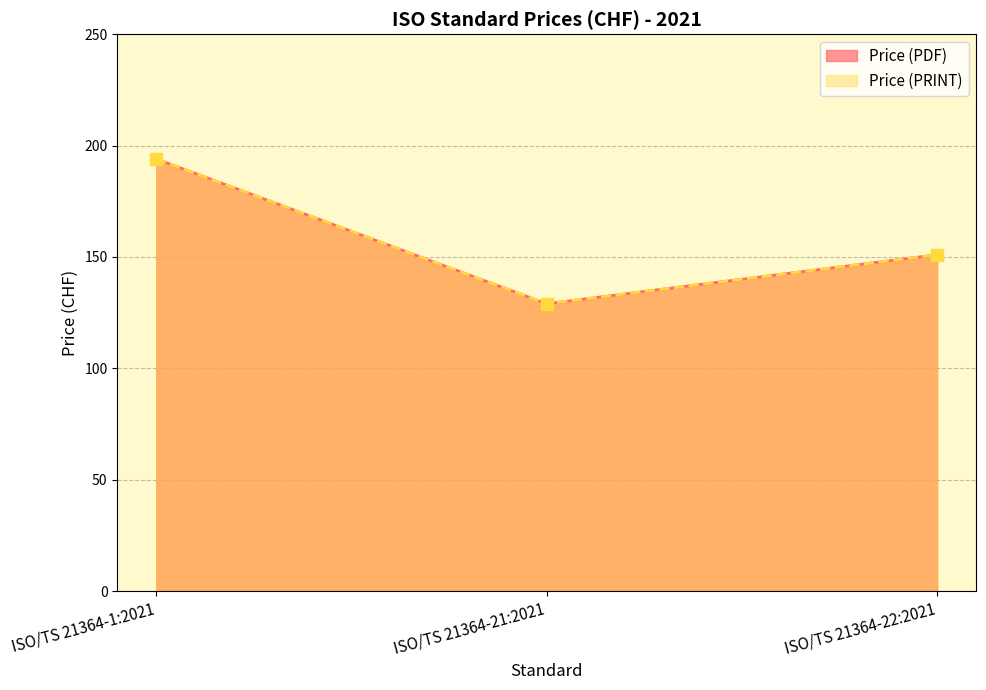

What position from the left is ISO/TS 21364-21:2021?

2